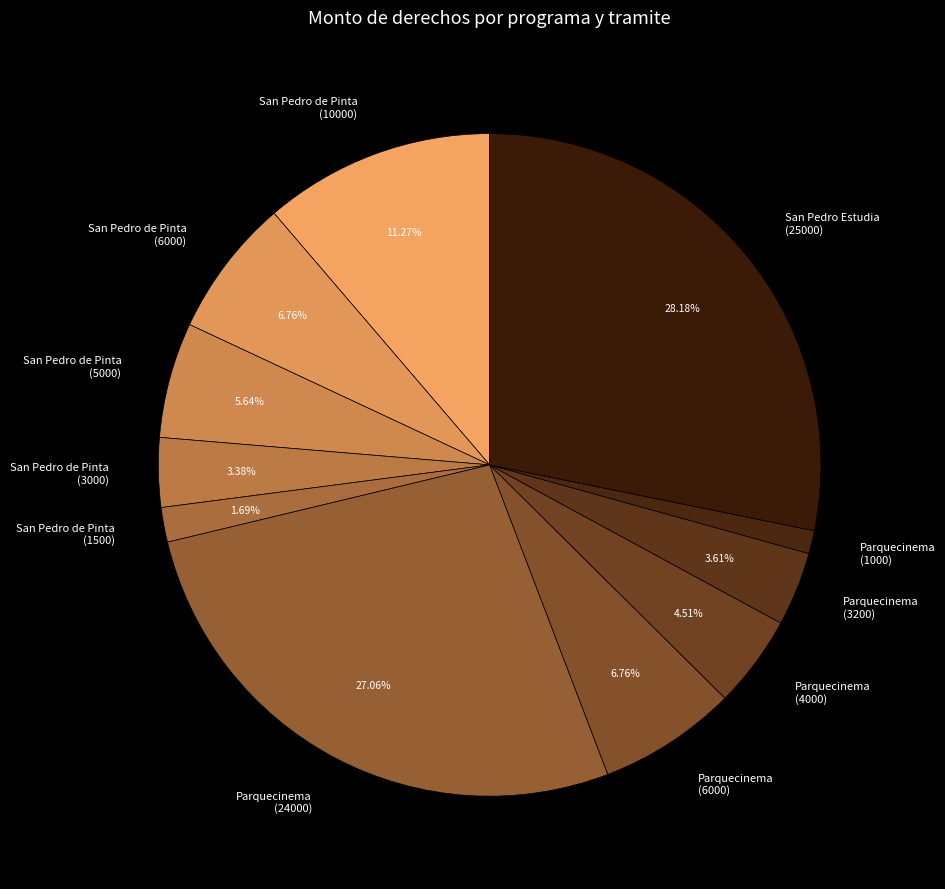

True or false: San Pedro Estudia (25000) accounts for 28% of the total.

True